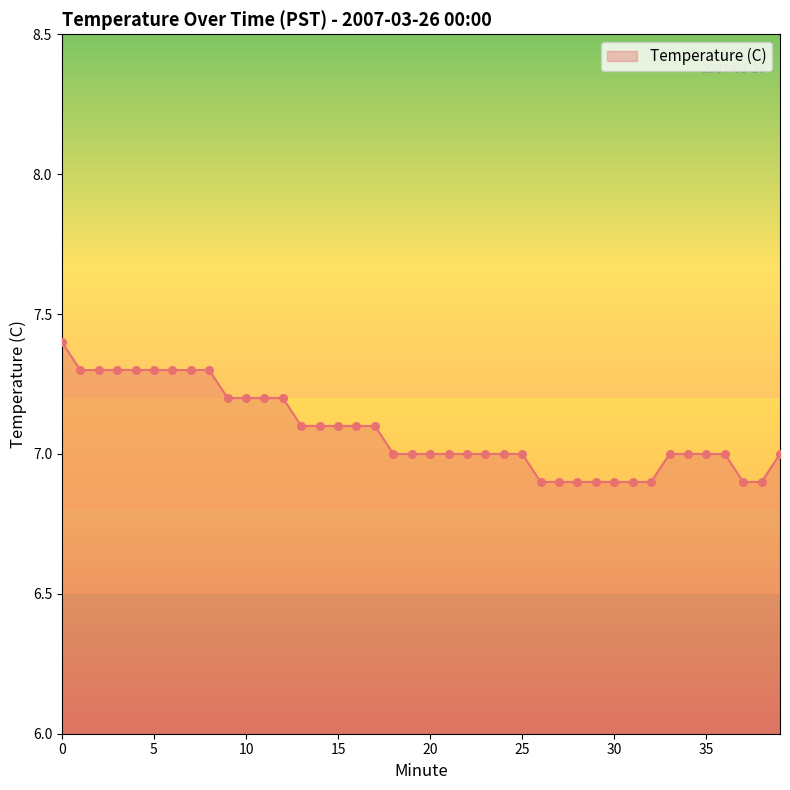

What is the smallest value displayed?

6.9